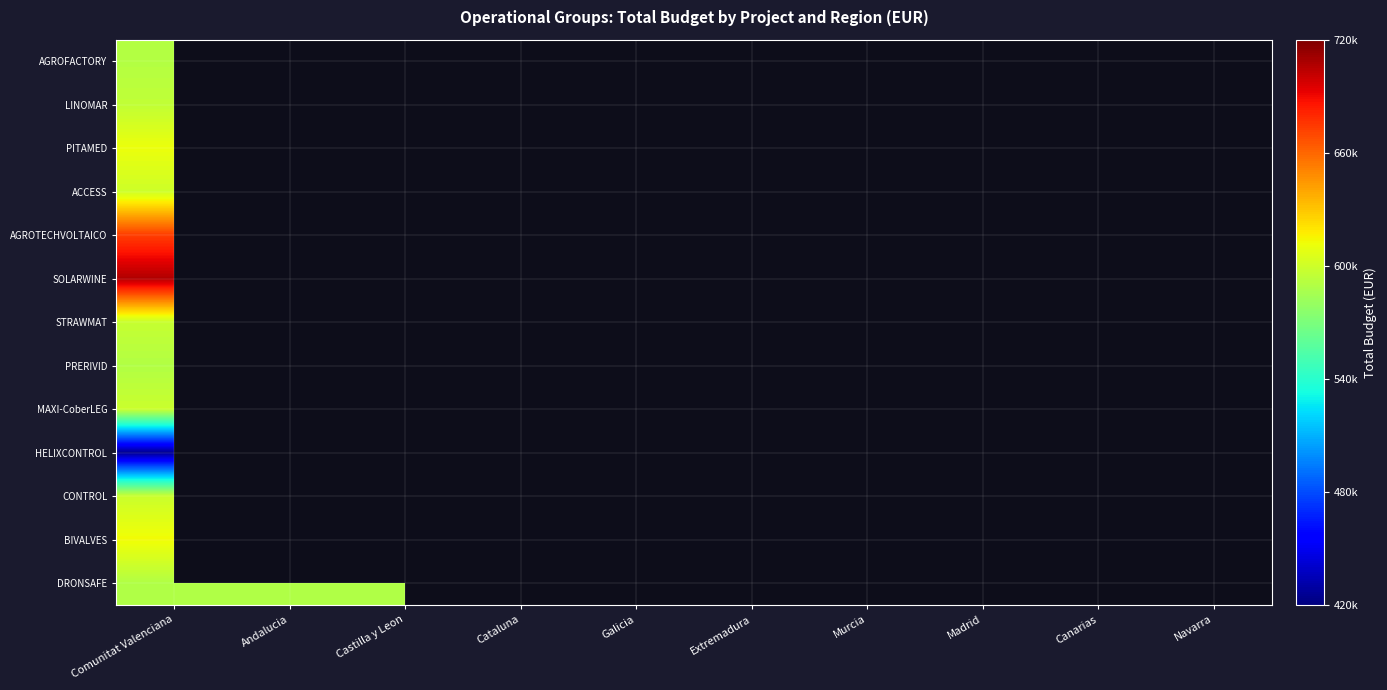

At how many categories does at least one series exceed 617567?

3